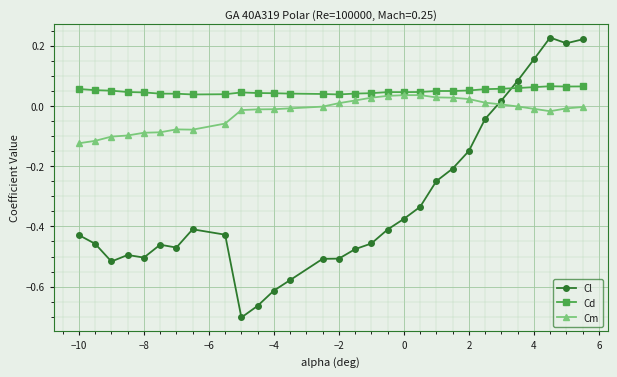

True or false: Cl and Cd cross at least once.

True